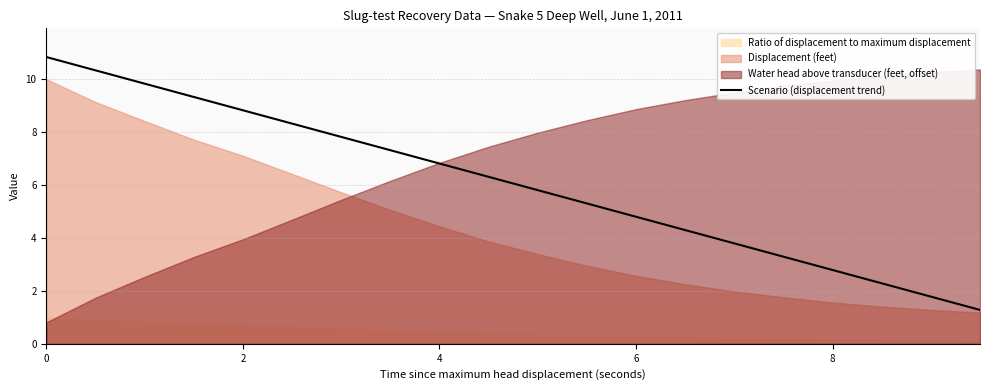

What is the highest value of the Scenario (displacement trend) series?

10.8